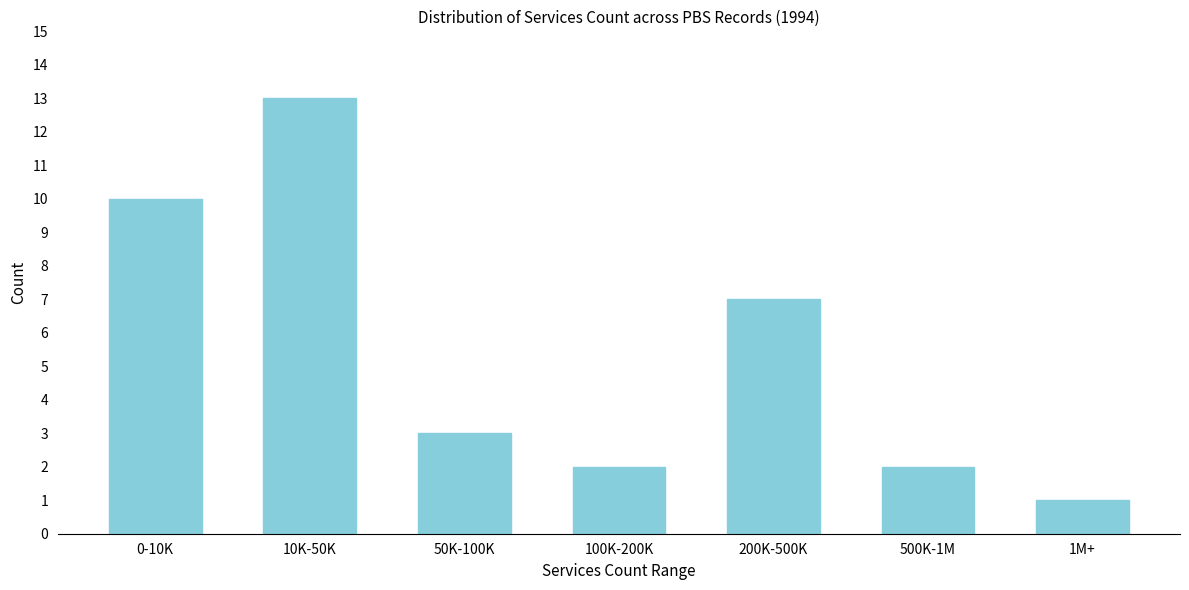

Reading right to left, list all the values displayed in this chart.

1M+=1	500K-1M=2	200K-500K=7	100K-200K=2	50K-100K=3	10K-50K=13	0-10K=10